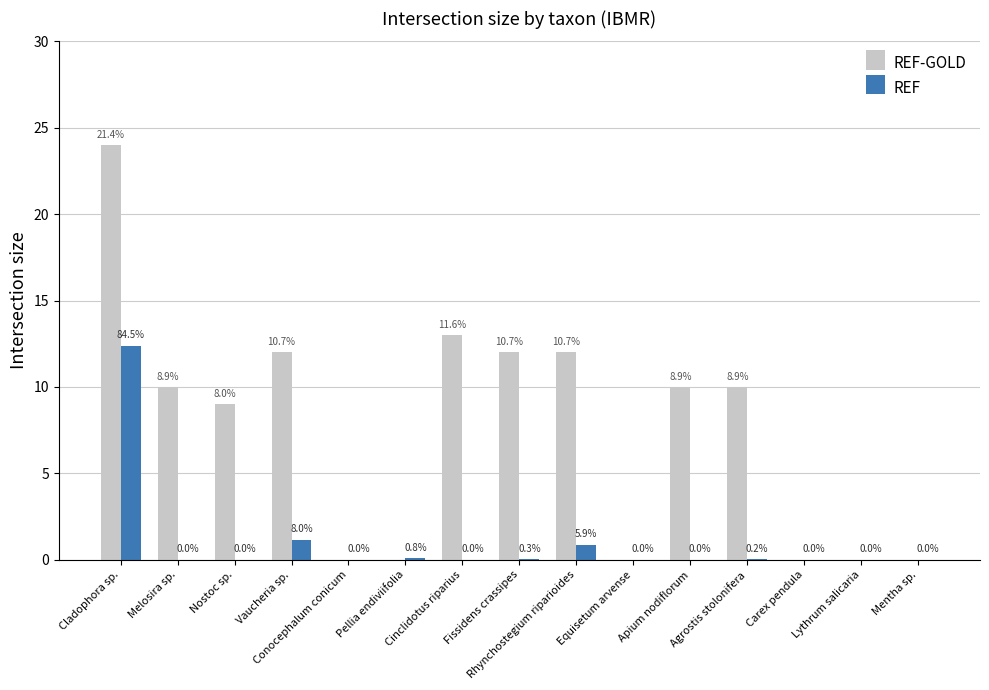

How many groups of bars are there?

15